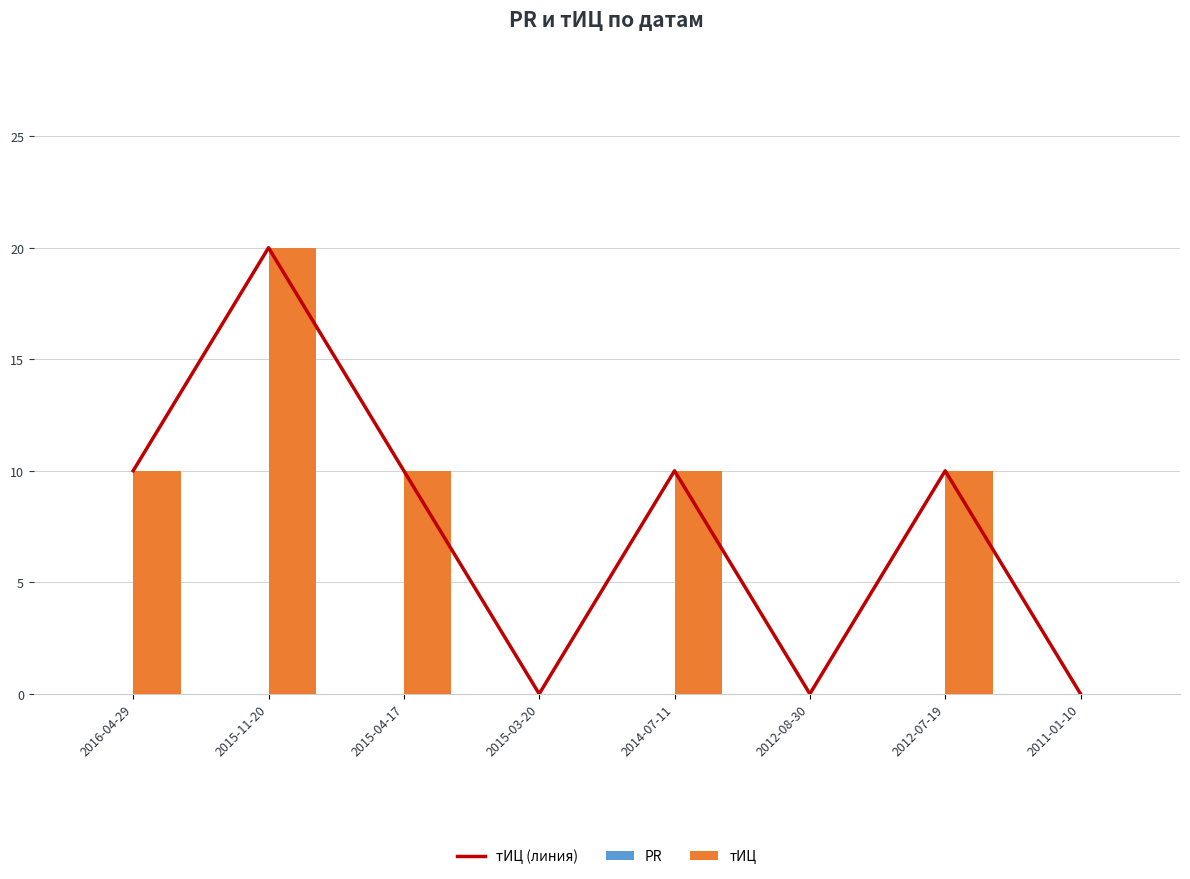

The value of тИЦ (линия) at 2011-01-10 is 0. True or false?

True